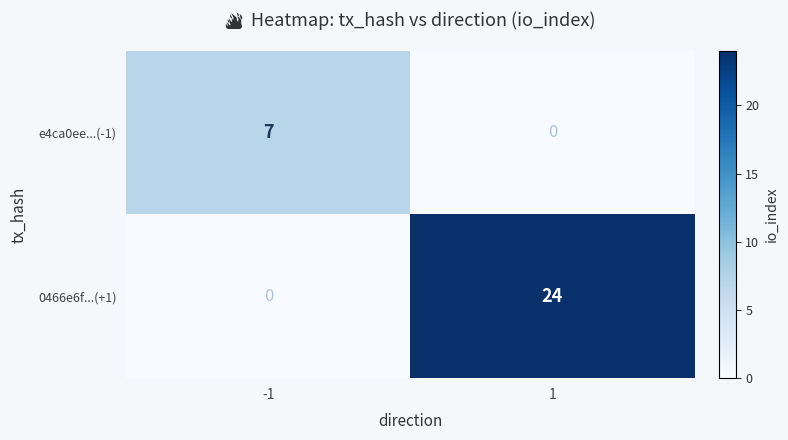

Reading left to right, extract all data points from this chart.

e4ca0ee...(-1): -1=7	1=0
0466e6f...(+1): -1=0	1=24